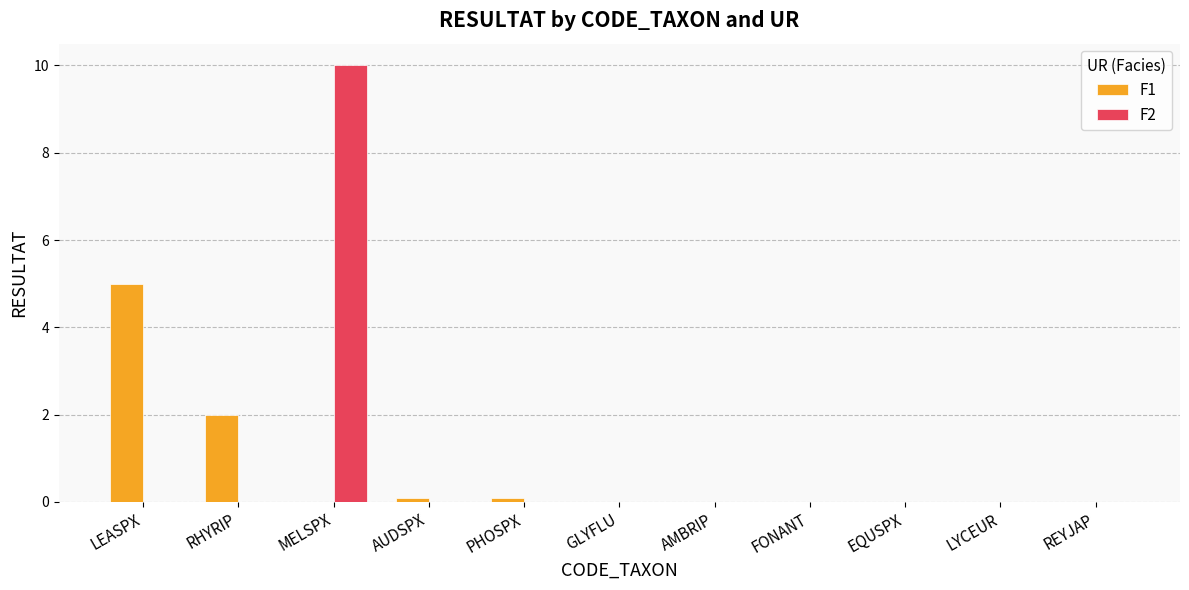

How many groups of bars are there?

11